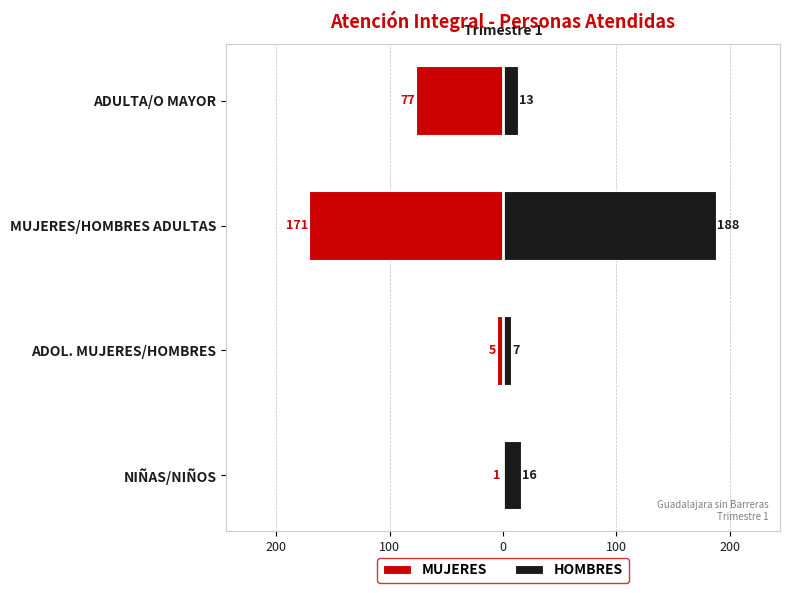

What is the average value of the HOMBRES series?

56